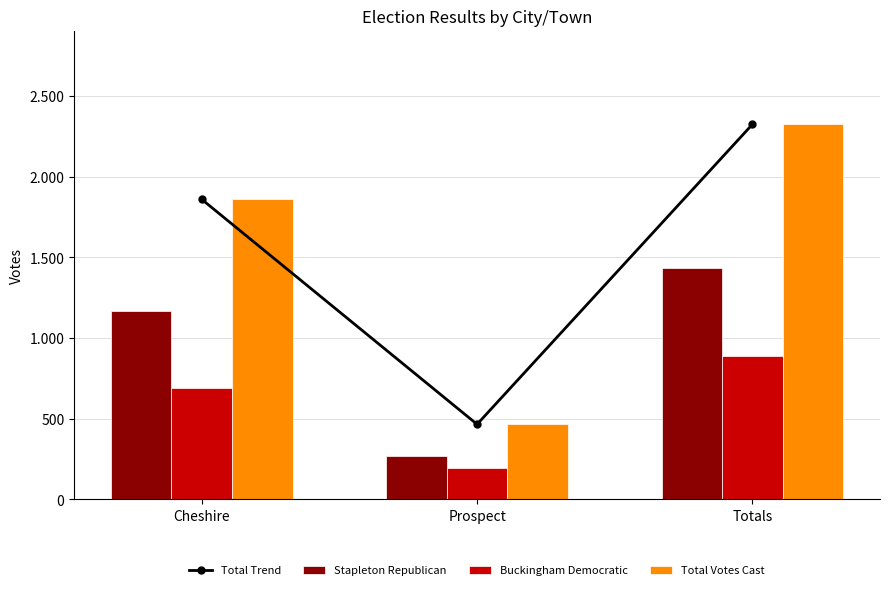

Does the chart contain stacked bars?

No